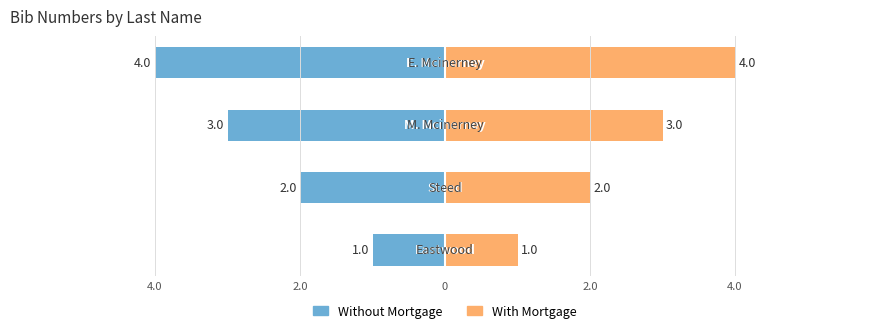

At how many categories does at least one series exceed 1?

3